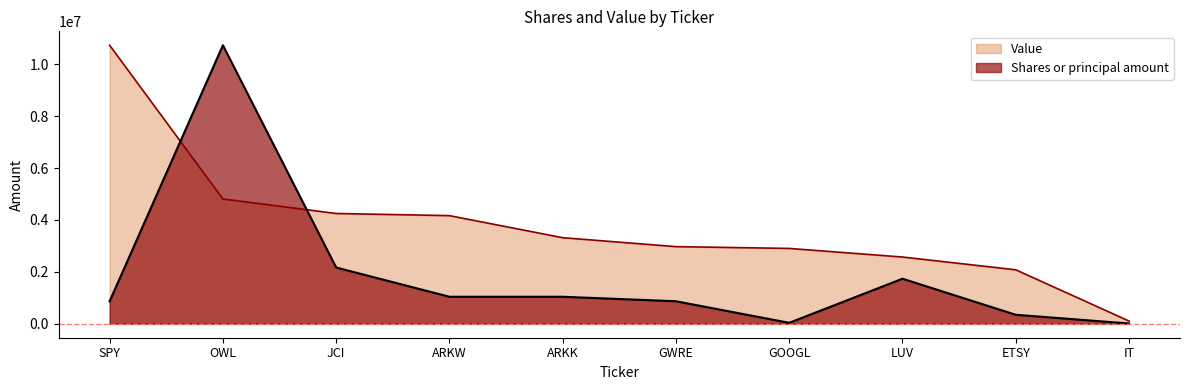

Between which two adjacent categories do Shares or principal amount and Value first intersect?

SPY and OWL